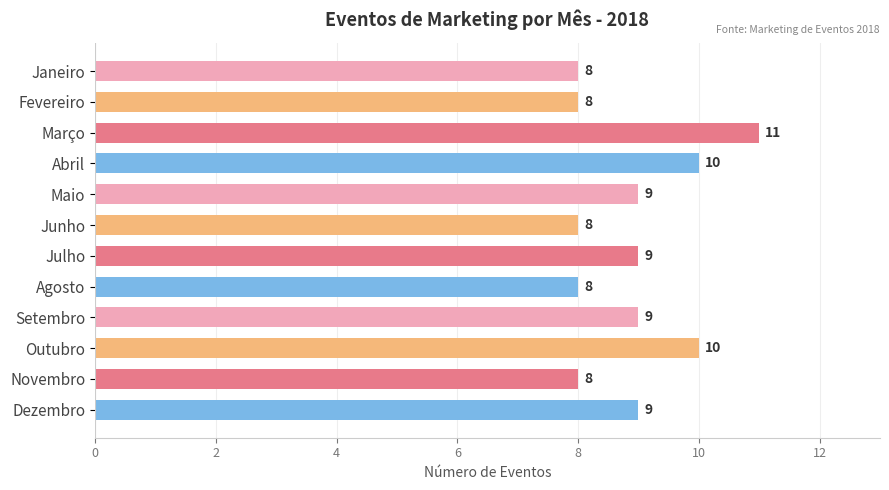

The chart shows a value of 9 at Maio. True or false?

True